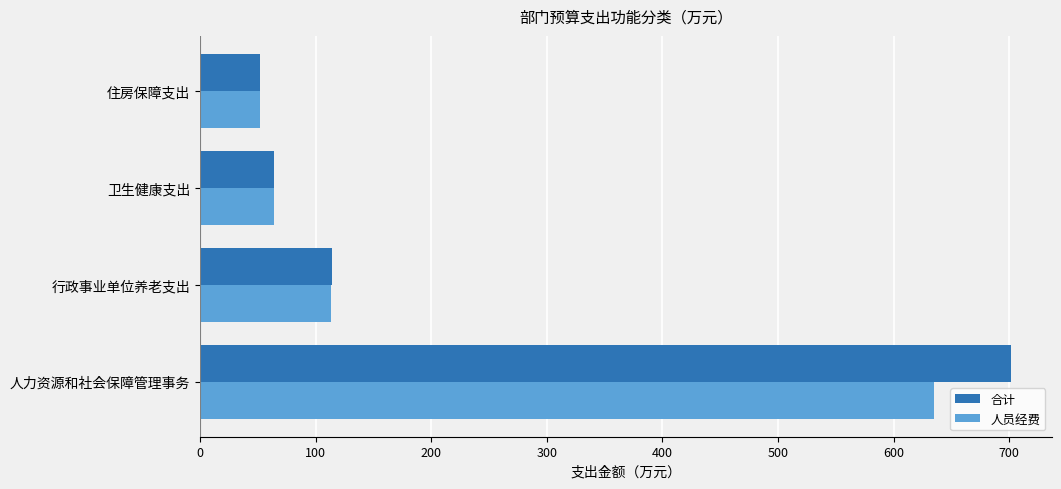

How many values in the 人员经费 series are below 113?

2